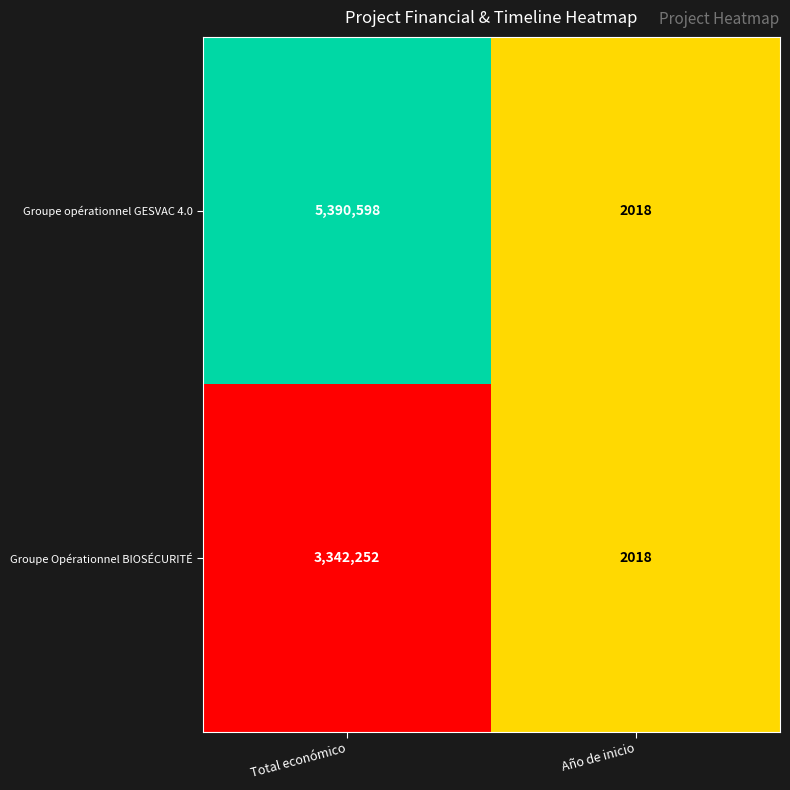

What is the total value across all series at Año de inicio?

4036